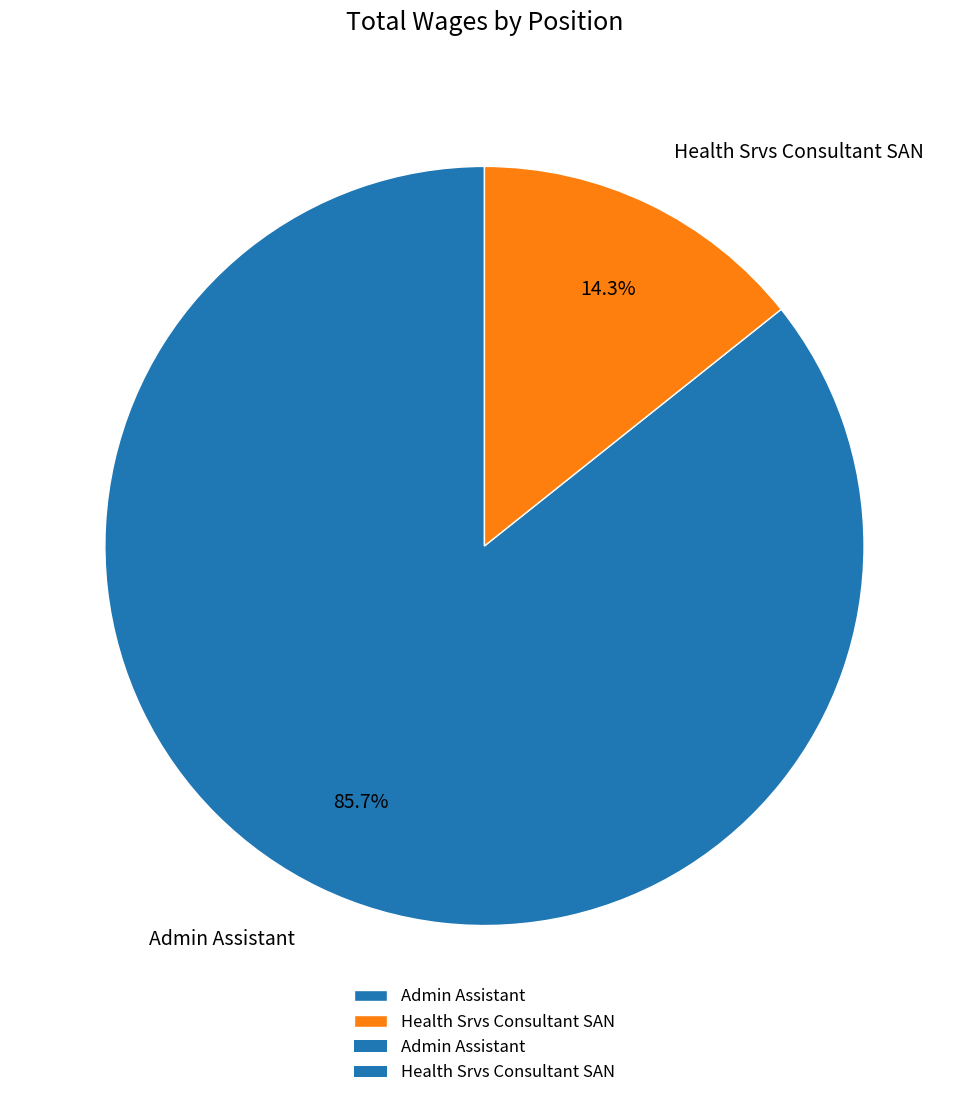

To the nearest percent, what is the difference between the Health Srvs Consultant SAN and Admin Assistant slice percentages?

71%